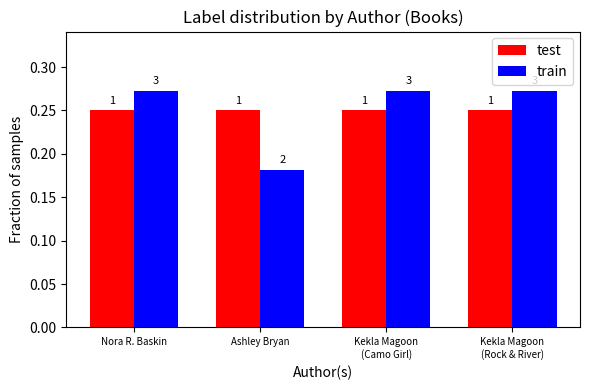

What is the label of the 3rd bar from the left?

Kekla Magoon
(Camo Girl)